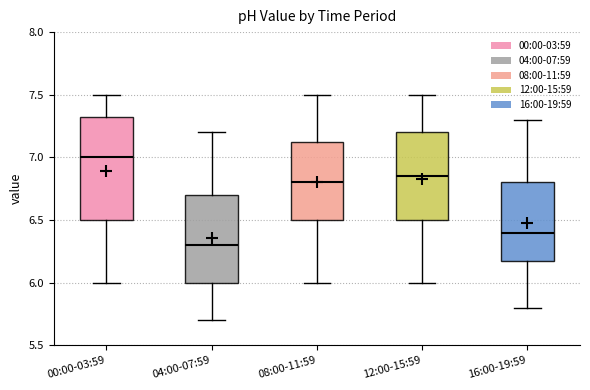

Reading left to right, read every box against the y-axis: the position of its median line, the range the box covers, and the ends of its whiskers. The values are not printed on the chart, so give them approximately, as read against the axis.

00:00-03:59: median 7.00, box 6.50 to 7.35, whiskers 6.00 to 7.50
04:00-07:59: median 6.30, box 6.00 to 6.70, whiskers 5.70 to 7.20
08:00-11:59: median 6.80, box 6.50 to 7.15, whiskers 6.00 to 7.50
12:00-15:59: median 6.85, box 6.50 to 7.20, whiskers 6.00 to 7.50
16:00-19:59: median 6.40, box 6.20 to 6.80, whiskers 5.80 to 7.30